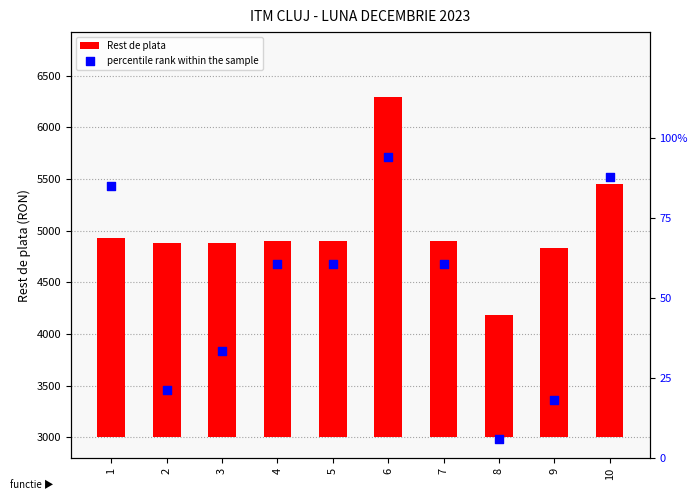

What are all the series names shown in the legend?

Rest de plata, percentile rank within the sample